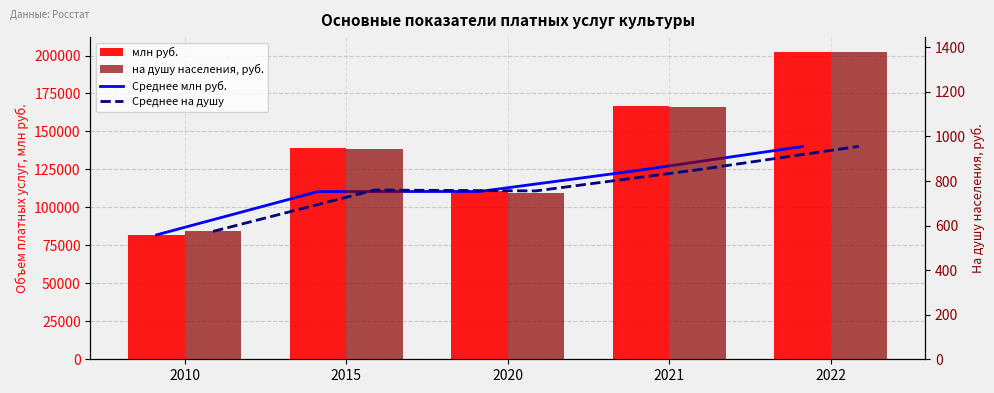

Reading right to left, transcribe all the data shown in this chart.

Среднее млн руб.: 140074.4	124589.5	110466.3	110433.5	81930.0
млн руб.: 202014.0	166959.0	110532.0	138937.0	81930.0
Среднее на душу: 955.6	850.2	755.7	759.5	574.0
на душу населения, руб.: 1377.0	1134.0	748.0	945.0	574.0